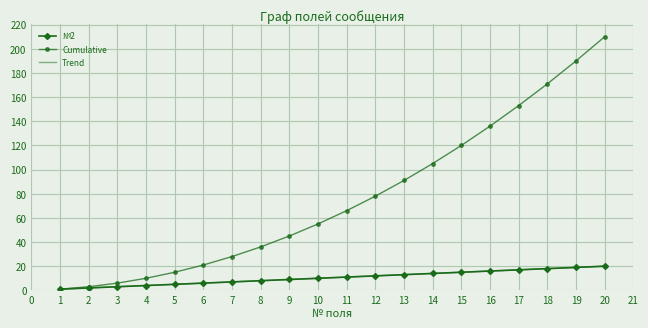

What are all the series names shown in the legend?

№2, Cumulative, Trend